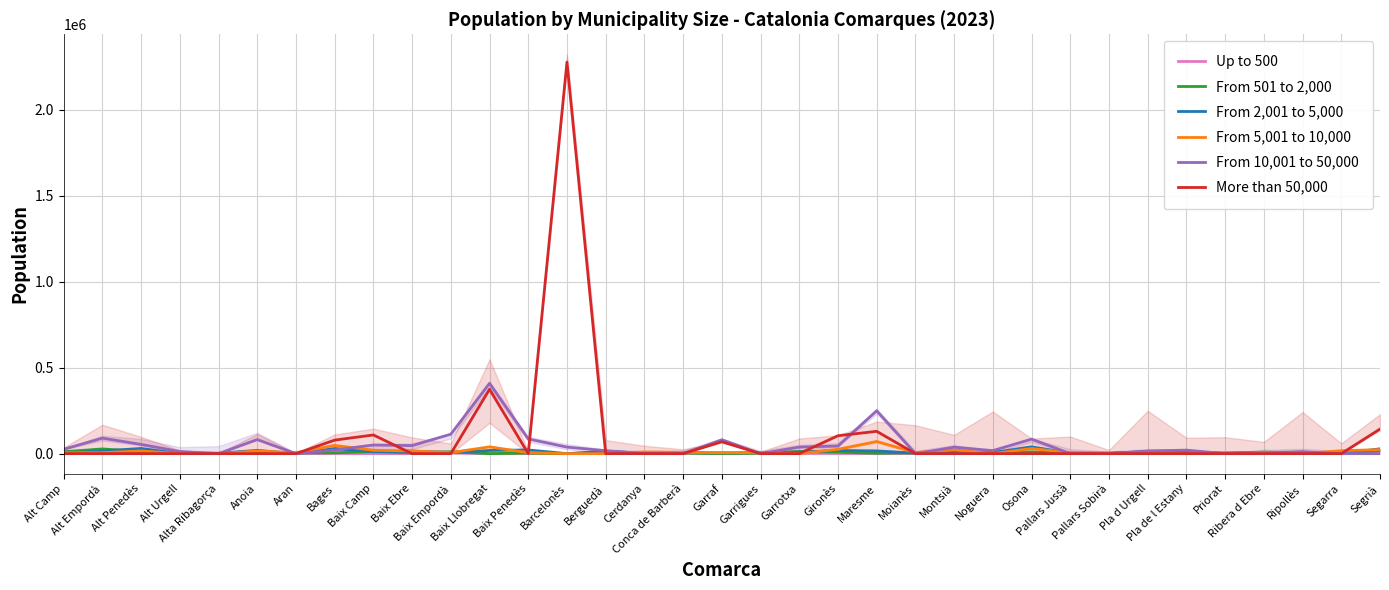

What is the label of the 15th point from the left?

Berguedà